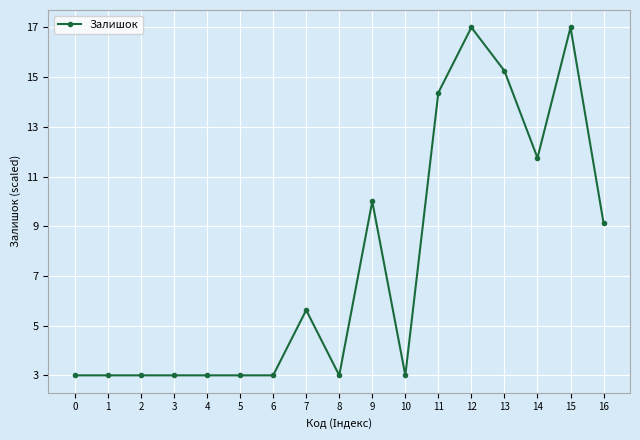

At which label is the value closest to 10?

9